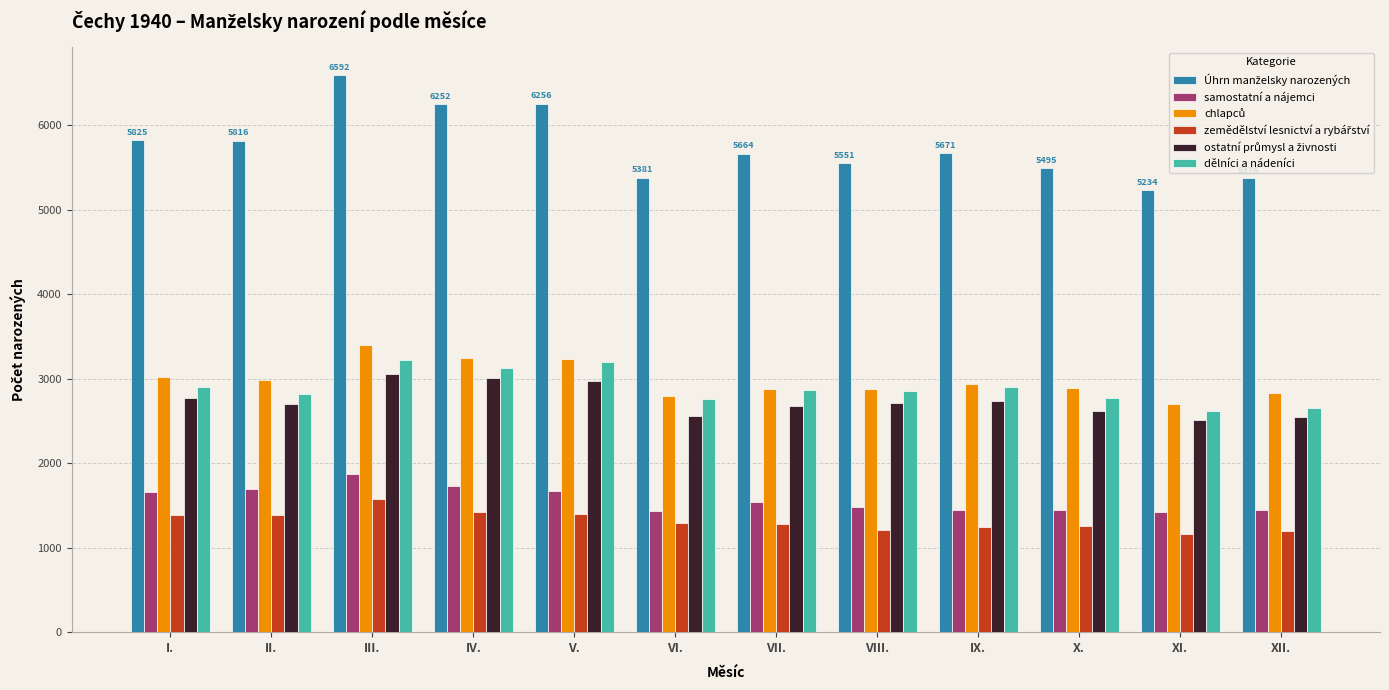

What is the greatest value displayed?

6592